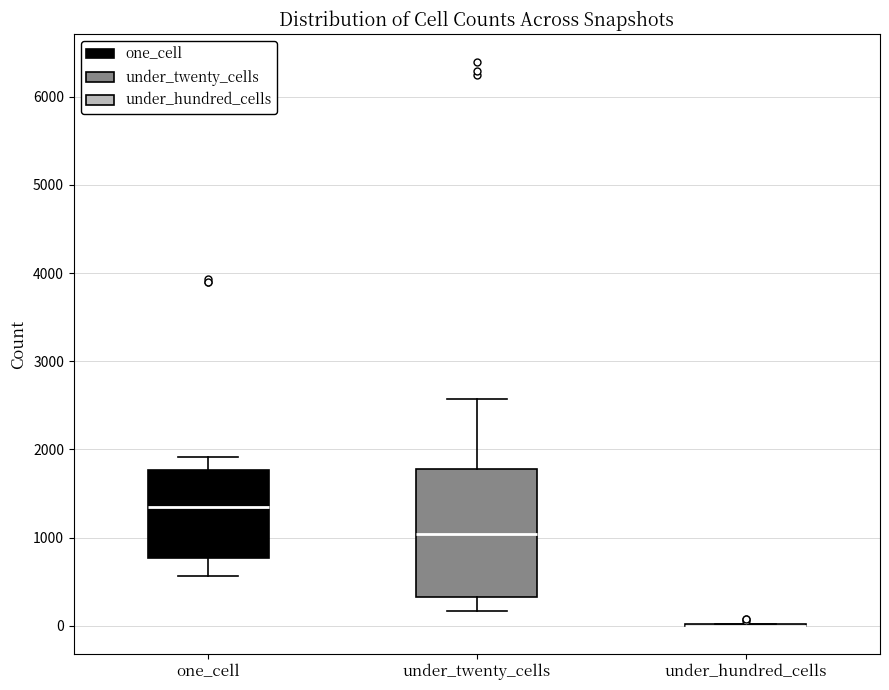

Where is the upper edge of the box for under_twenty_cells on the y-axis? The values are not printed on the chart, so give them approximately, as read against the axis.

1800